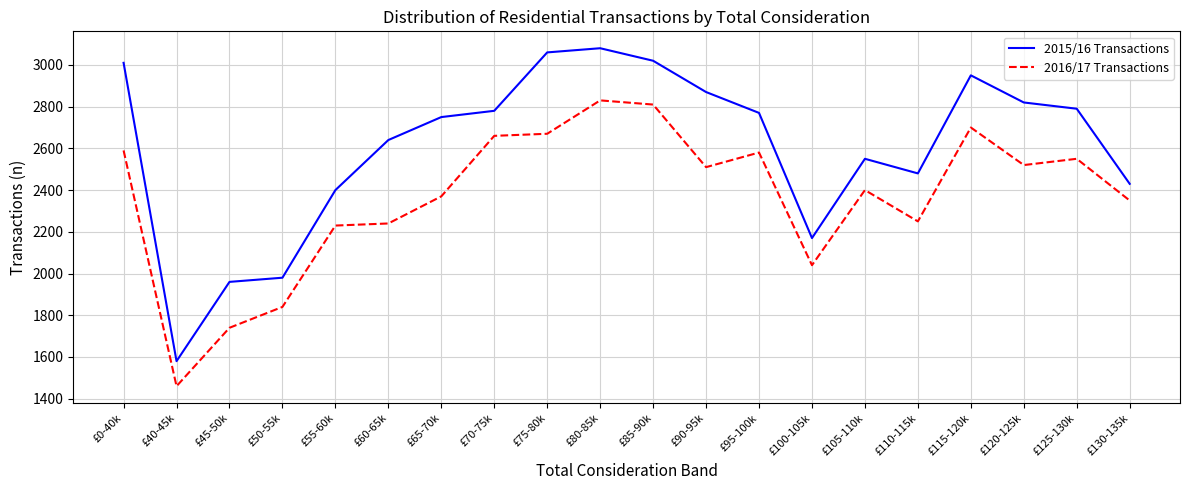

What is the sum of the 2016/17 Transactions values at £65-70k and £85-90k?

5180